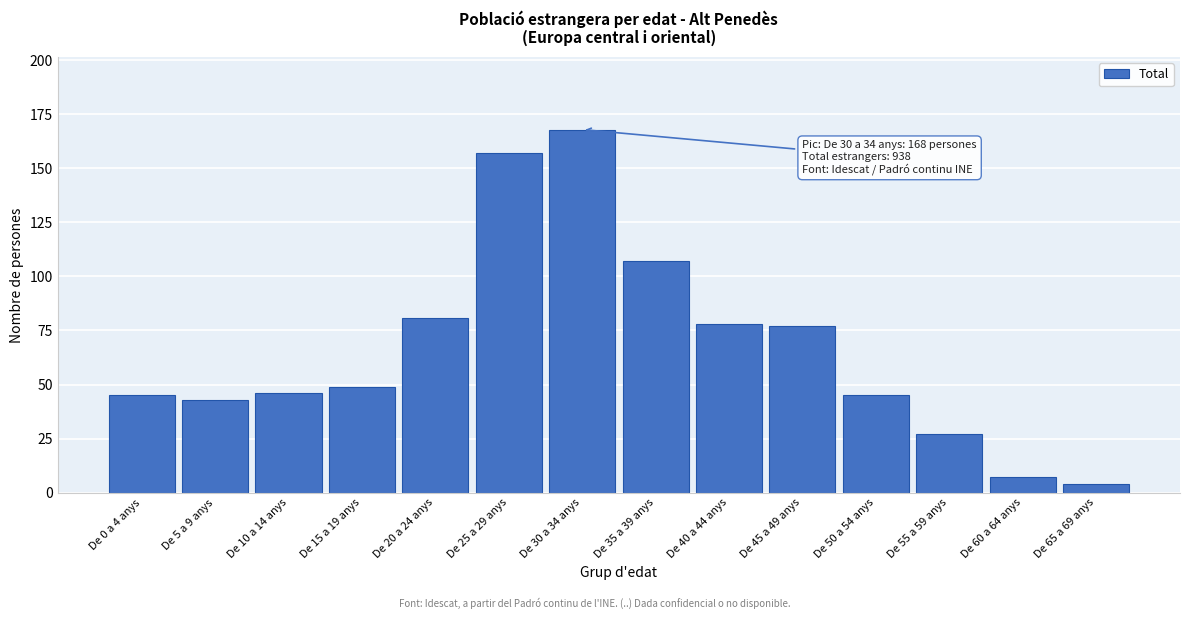

Reading left to right, transcribe all the data shown in this chart.

De 0 a 4 anys=45	De 5 a 9 anys=43	De 10 a 14 anys=46	De 15 a 19 anys=49	De 20 a 24 anys=81	De 25 a 29 anys=157	De 30 a 34 anys=168	De 35 a 39 anys=107	De 40 a 44 anys=78	De 45 a 49 anys=77	De 50 a 54 anys=45	De 55 a 59 anys=27	De 60 a 64 anys=7	De 65 a 69 anys=4